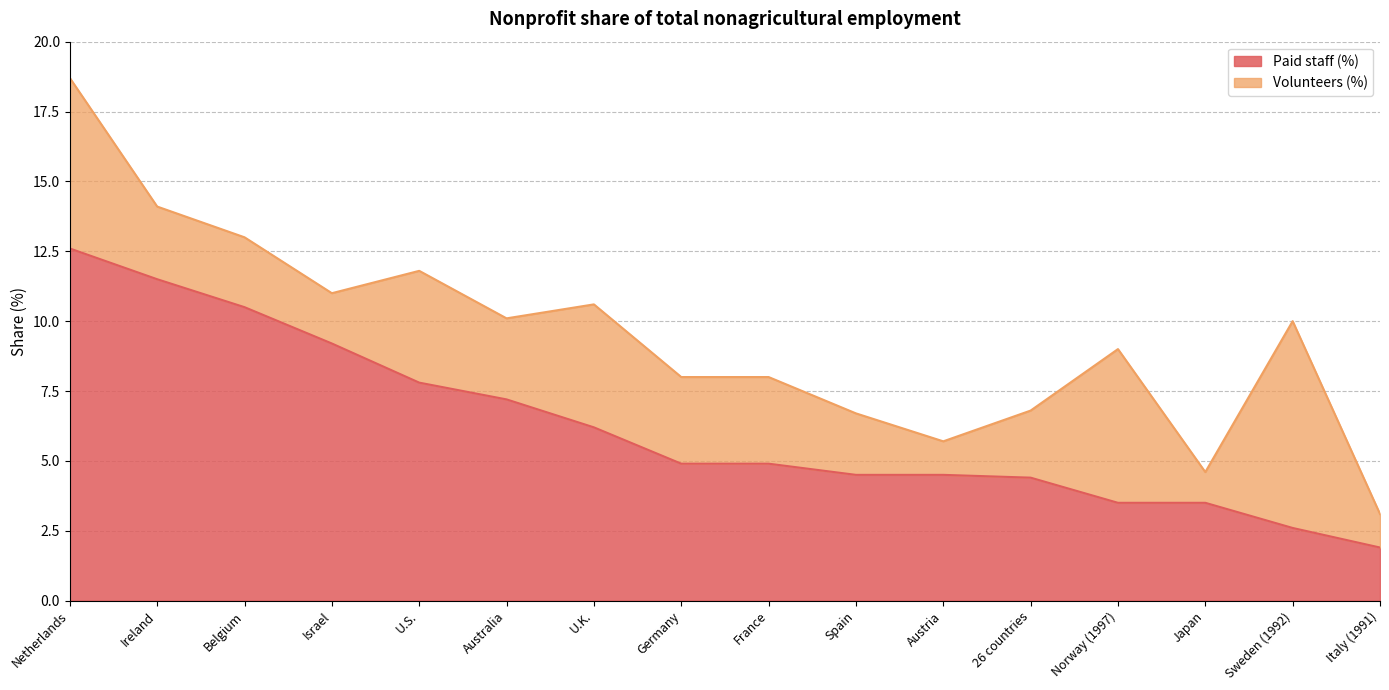

How many values exceed 4?

12